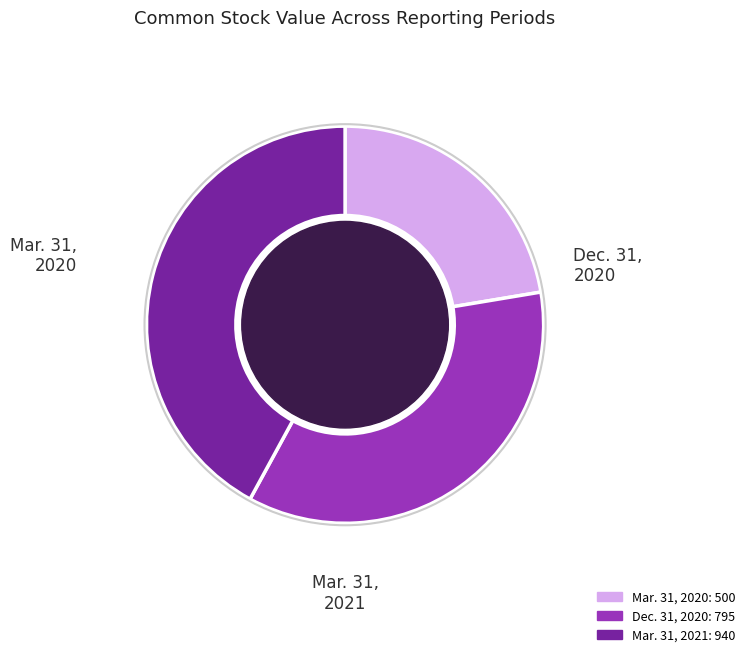

How much of the chart is everything except Dec. 31, 2020?

64.4%